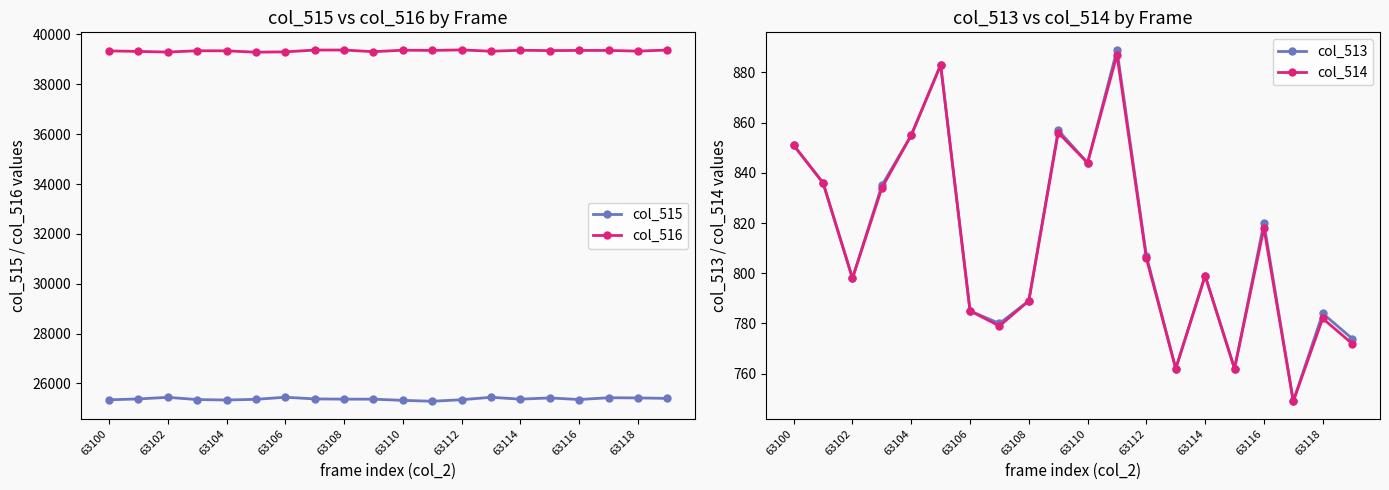

True or false: col_516 and col_515 cross at least once.

False